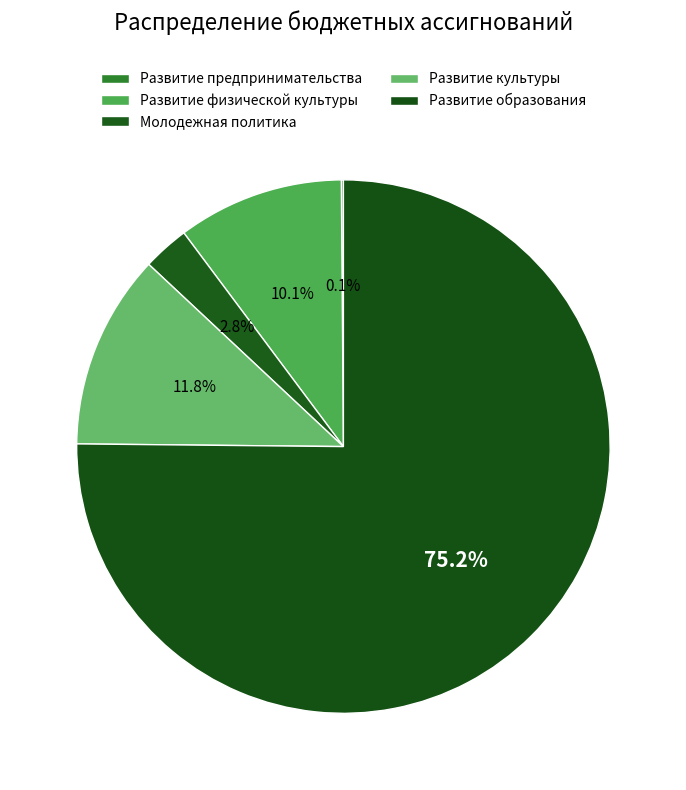

To the nearest percent, what is the difference between the Развитие физической культуры and Развитие предпринимательства slice percentages?

10%